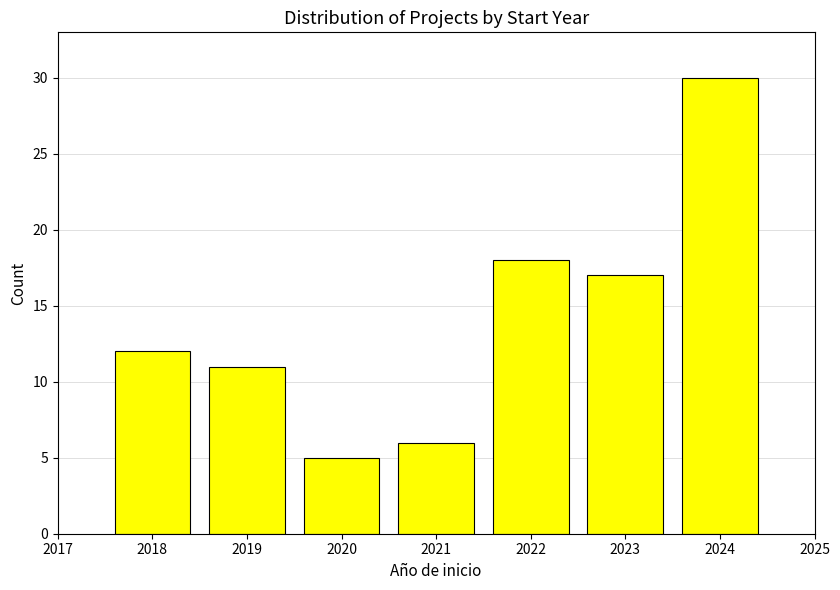

Reading left to right, what are all the values shown in this chart?

2018=12	2019=11	2020=5	2021=6	2022=18	2023=17	2024=30